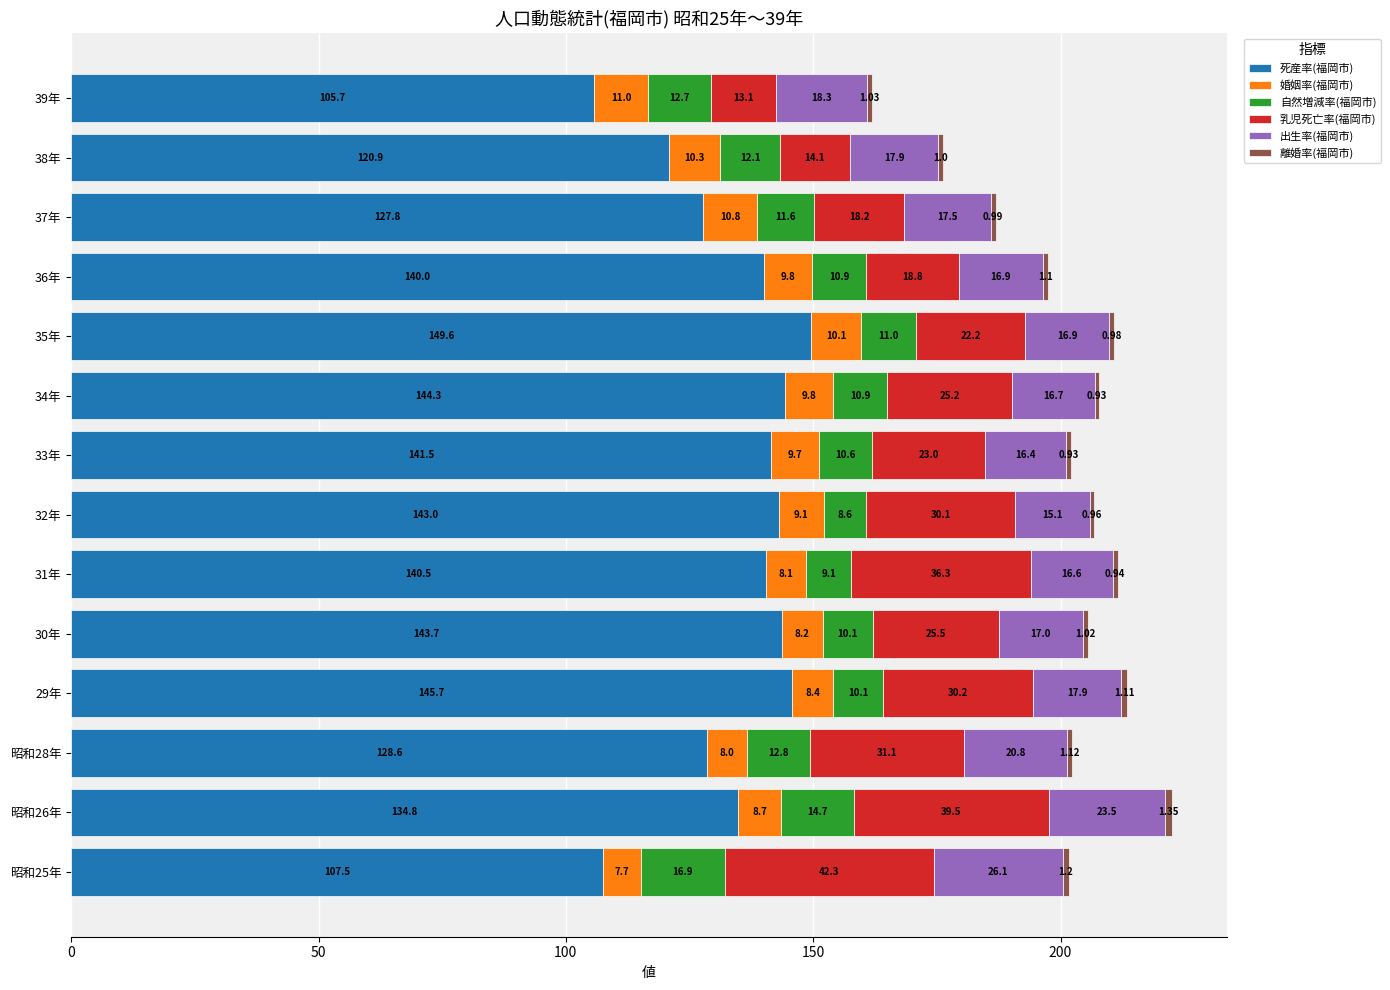

What is the difference between the 死産率(福岡市) values at 34年 and 昭和26年?

9.5